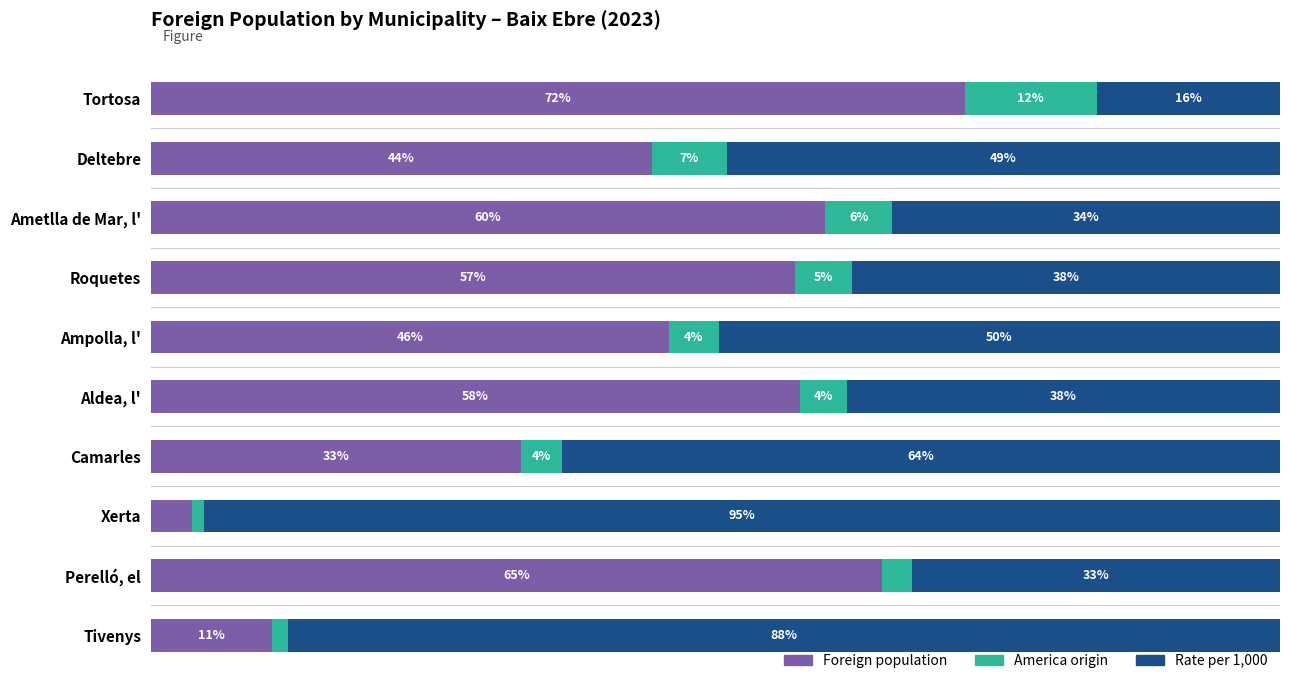

What is the difference between the second highest and minimum values in the Foreign population series?

61.1